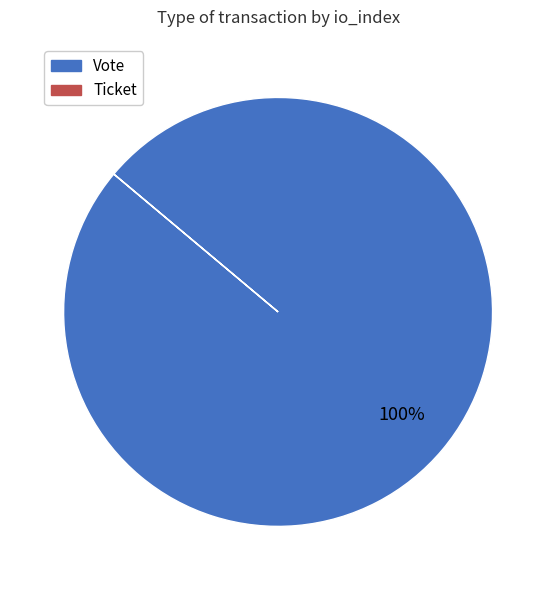

Which category has the biggest portion of the pie?

Vote